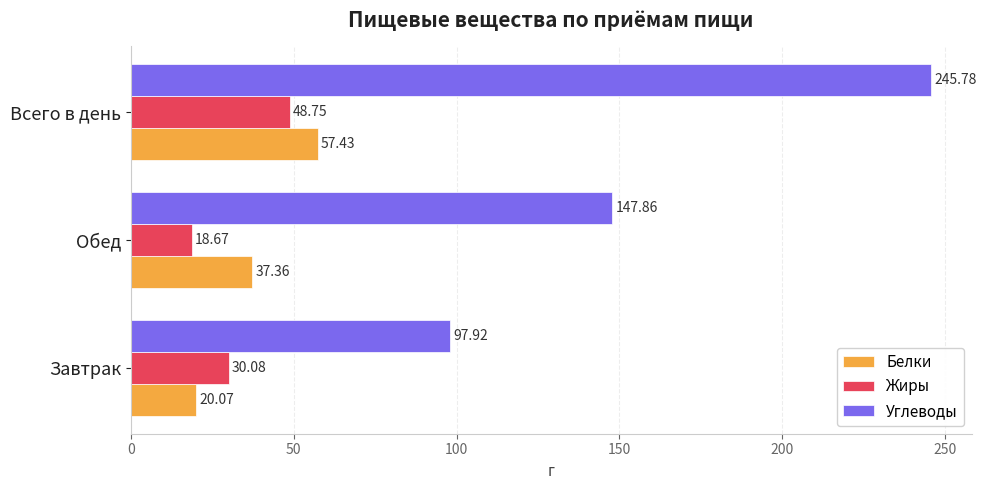

At which category is the sum across all series the highest?

Всего в день